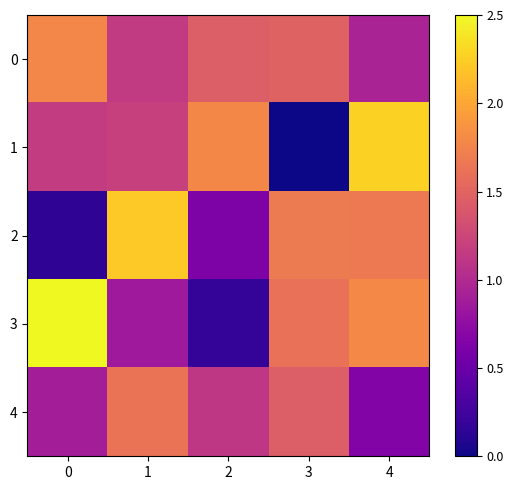

At how many categories does at least one series exceed 1?

5